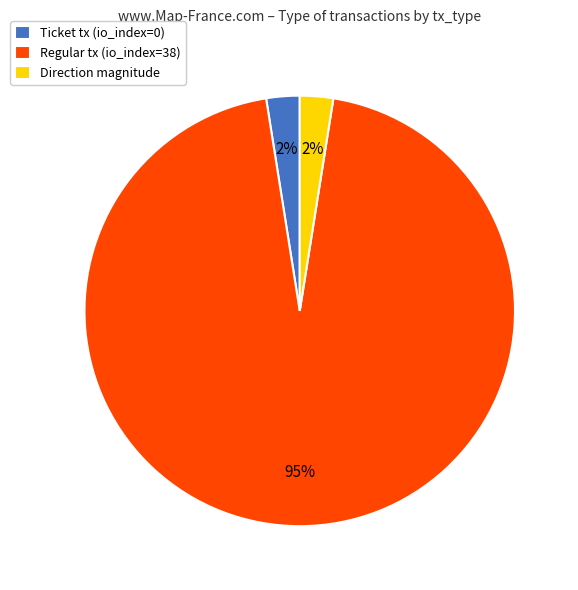

Is it true that Ticket tx (io_index=0) is 2% of the pie?

True